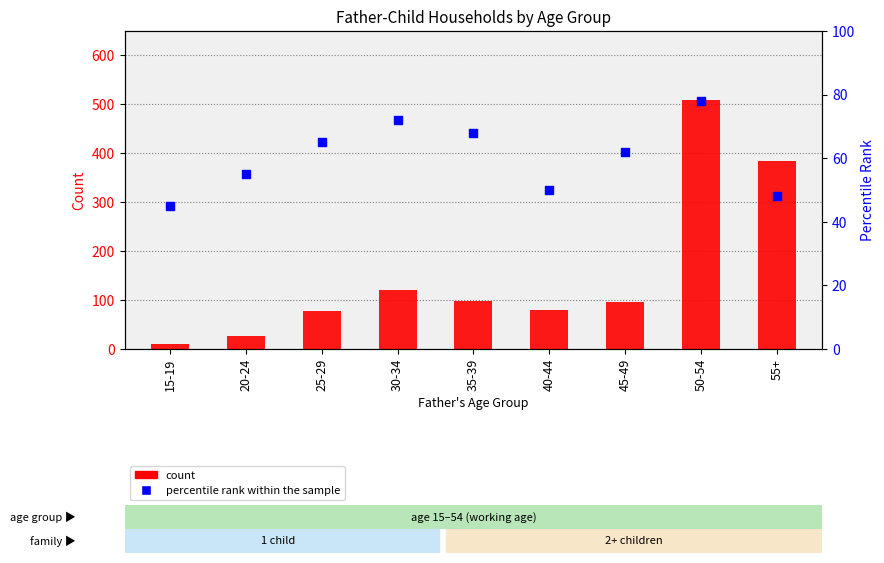

Is the value of percentile rank within the sample at 20-24 greater than the value of count at 55+?

No